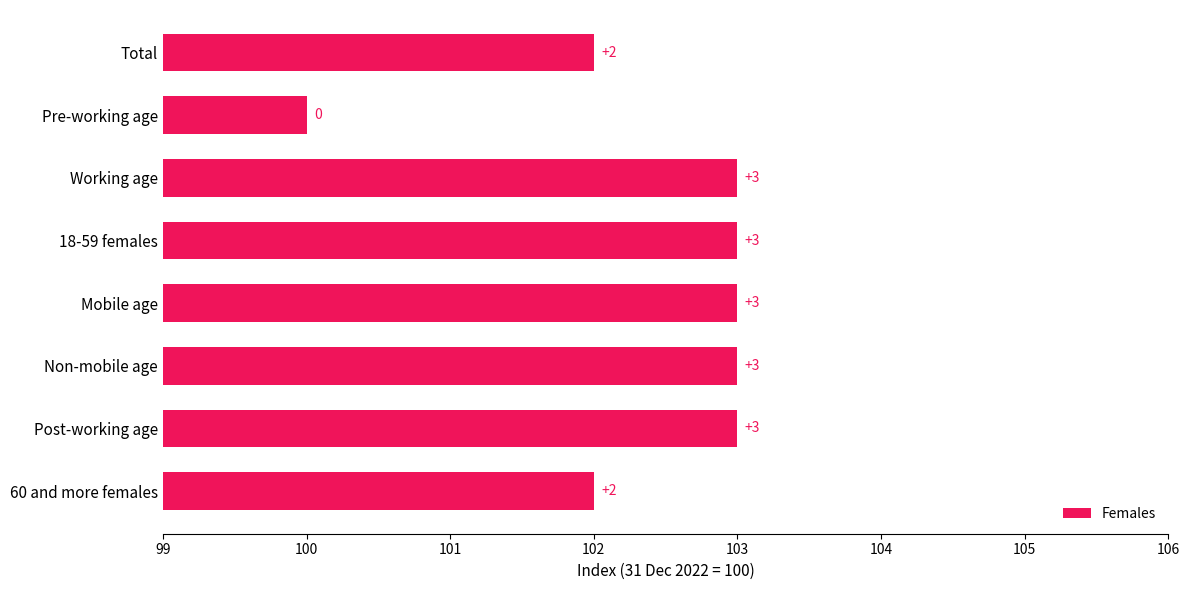

What is the greatest value displayed?

103